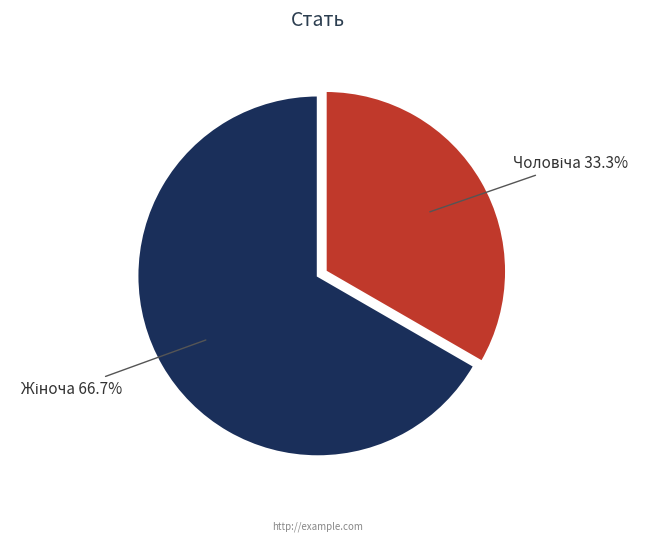

Does any single category account for the majority?

Yes